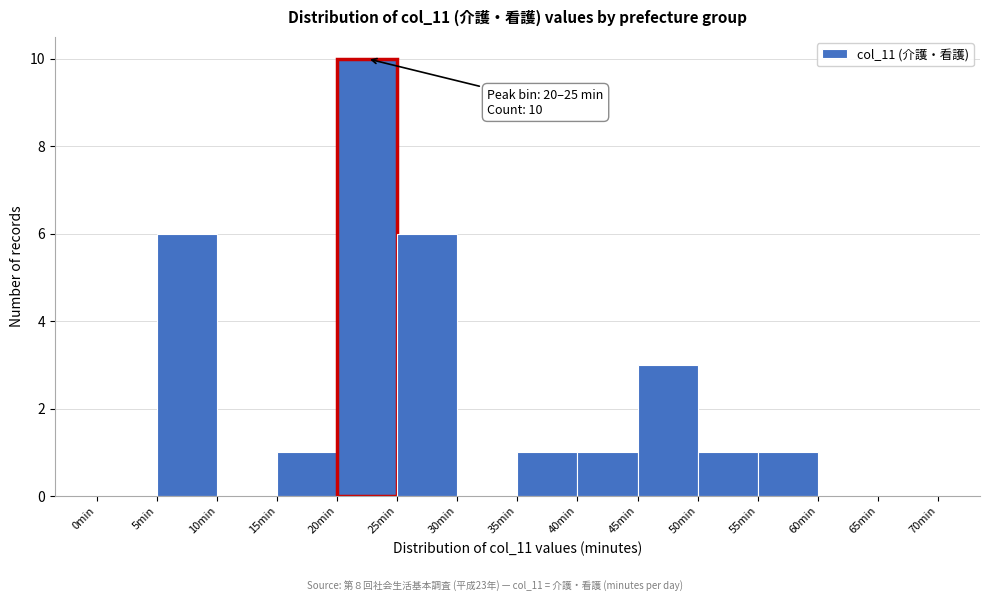

Which range on the x-axis has the tallest bar?

20 to 25